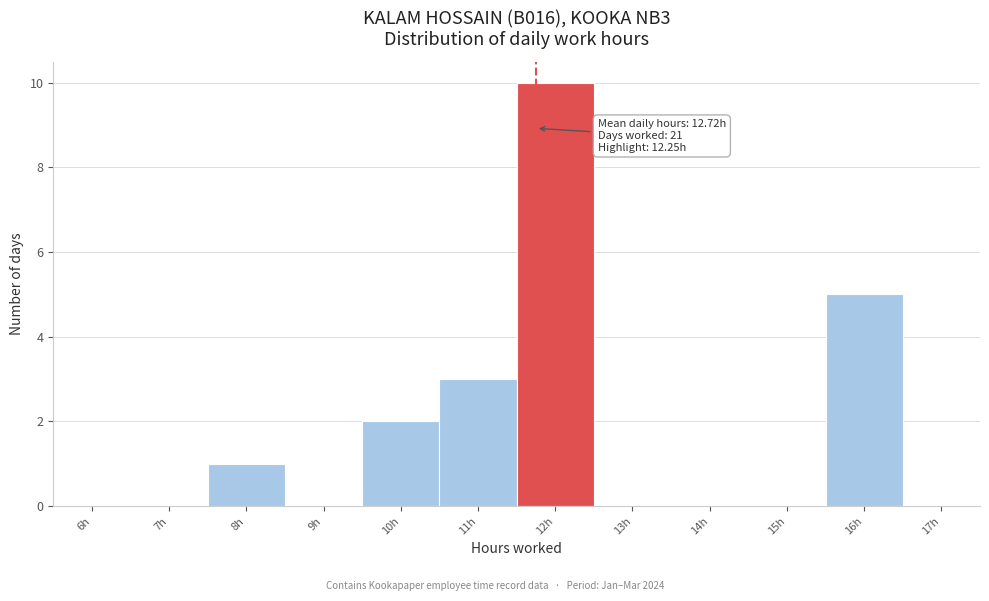

Reading right to left, extract all data points from this chart.

17h=0	16h=5	15h=0	14h=0	13h=0	12h=10	11h=3	10h=2	9h=0	8h=1	7h=0	6h=0